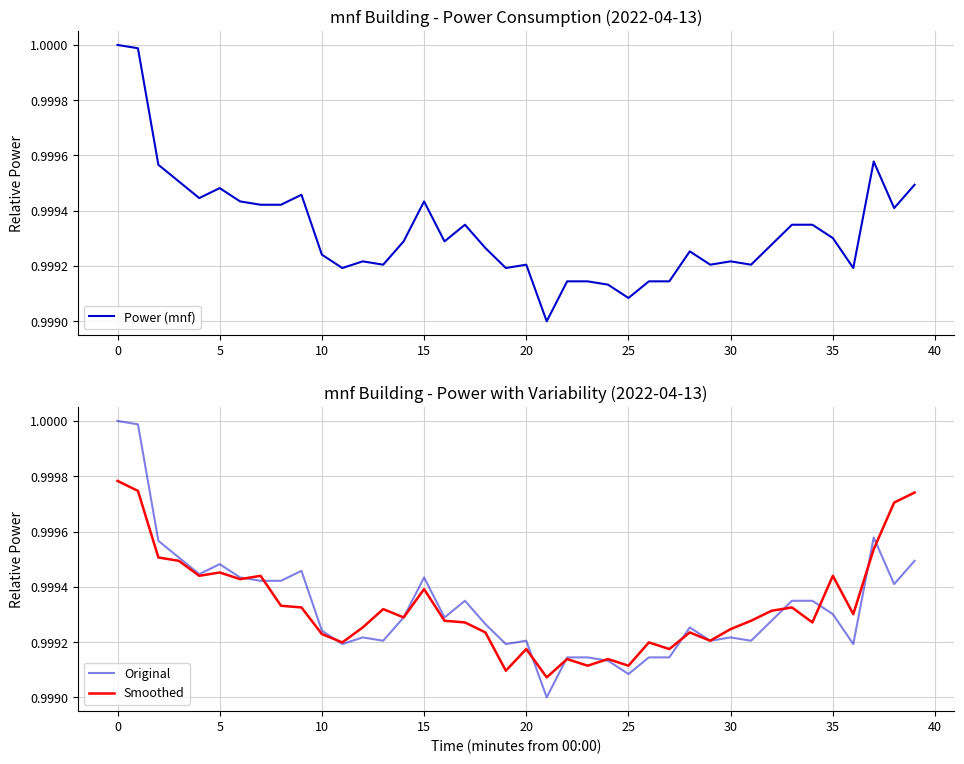

Is it true that Smoothed equals 1.6 at 25?

False